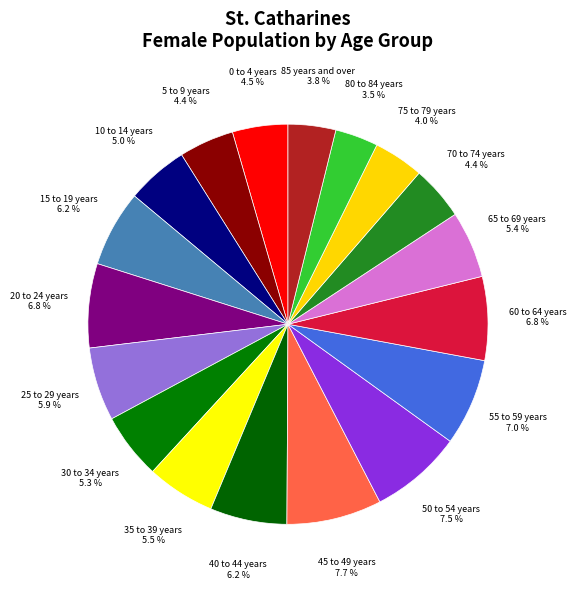

How many slices are in this pie chart?

18